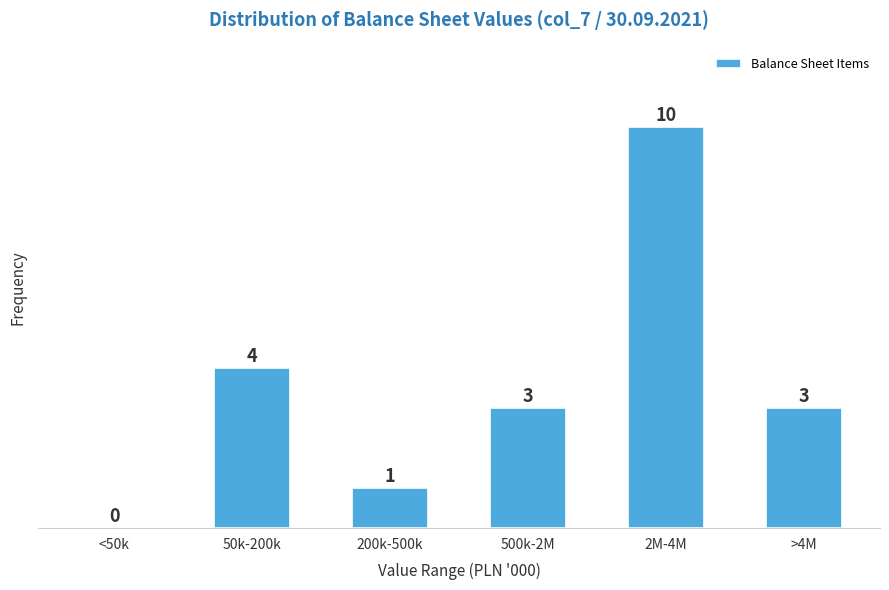

Reading left to right, list all the values displayed in this chart.

<50k=0	50k-200k=4	200k-500k=1	500k-2M=3	2M-4M=10	>4M=3